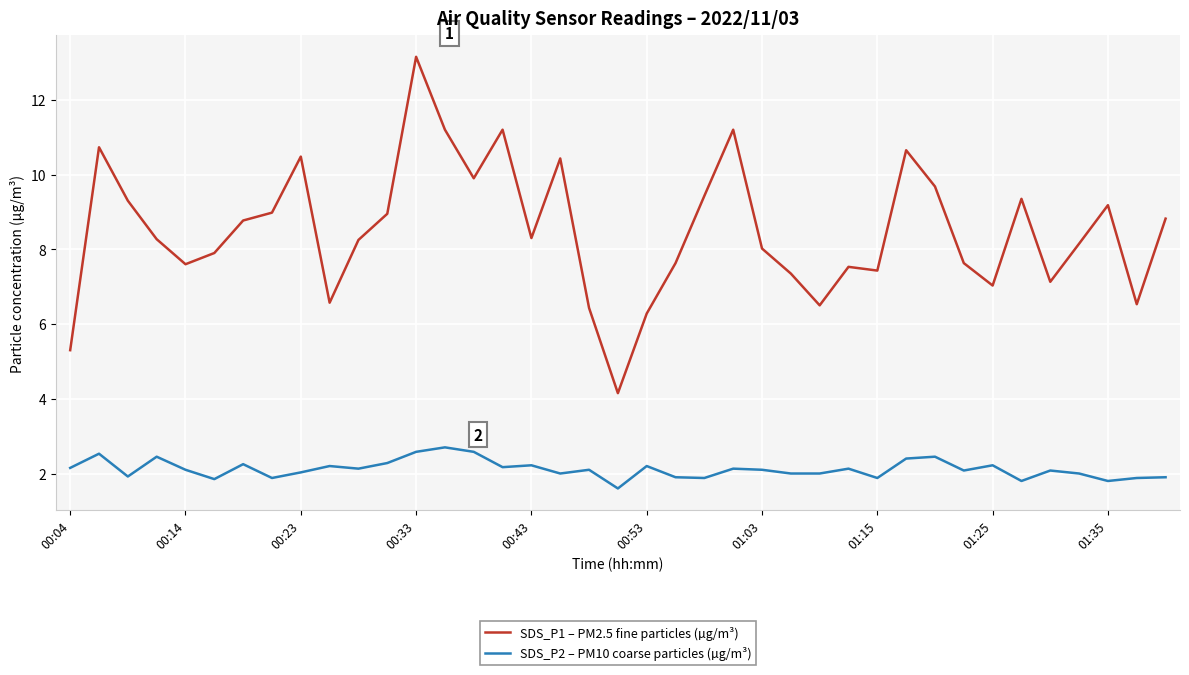

Which series has the largest range (max minus min)?

SDS_P1 – PM2.5 fine particles (µg/m³)